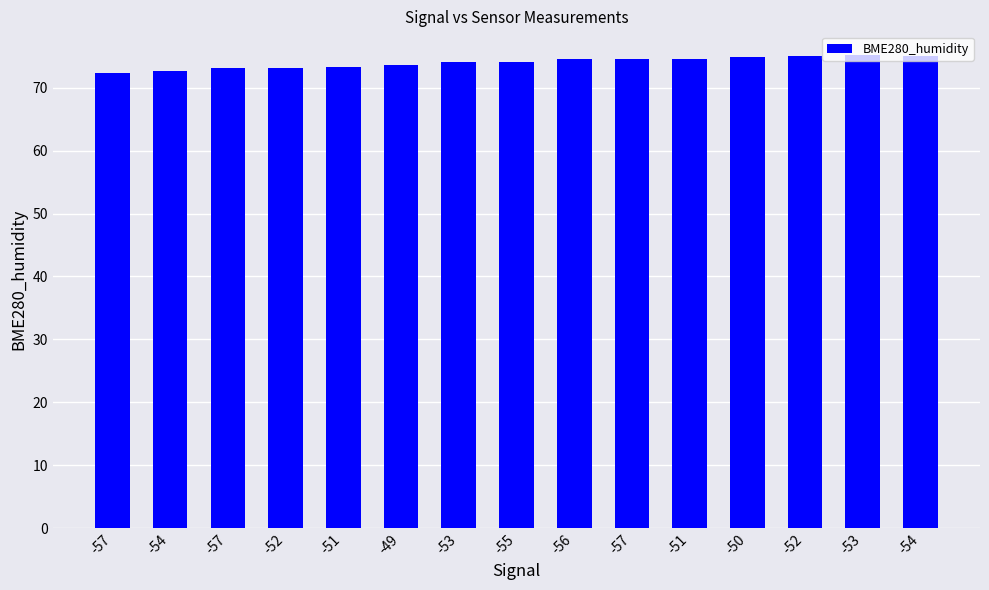

Reading left to right, what are all the values shown in this chart?

-57=72.3	-54=72.6	-57=73.0	-52=73.2	-51=73.2	-49=73.6	-53=74.0	-55=74.1	-56=74.5	-57=74.5	-51=74.6	-50=74.8	-52=75.0	-53=75.2	-54=75.0